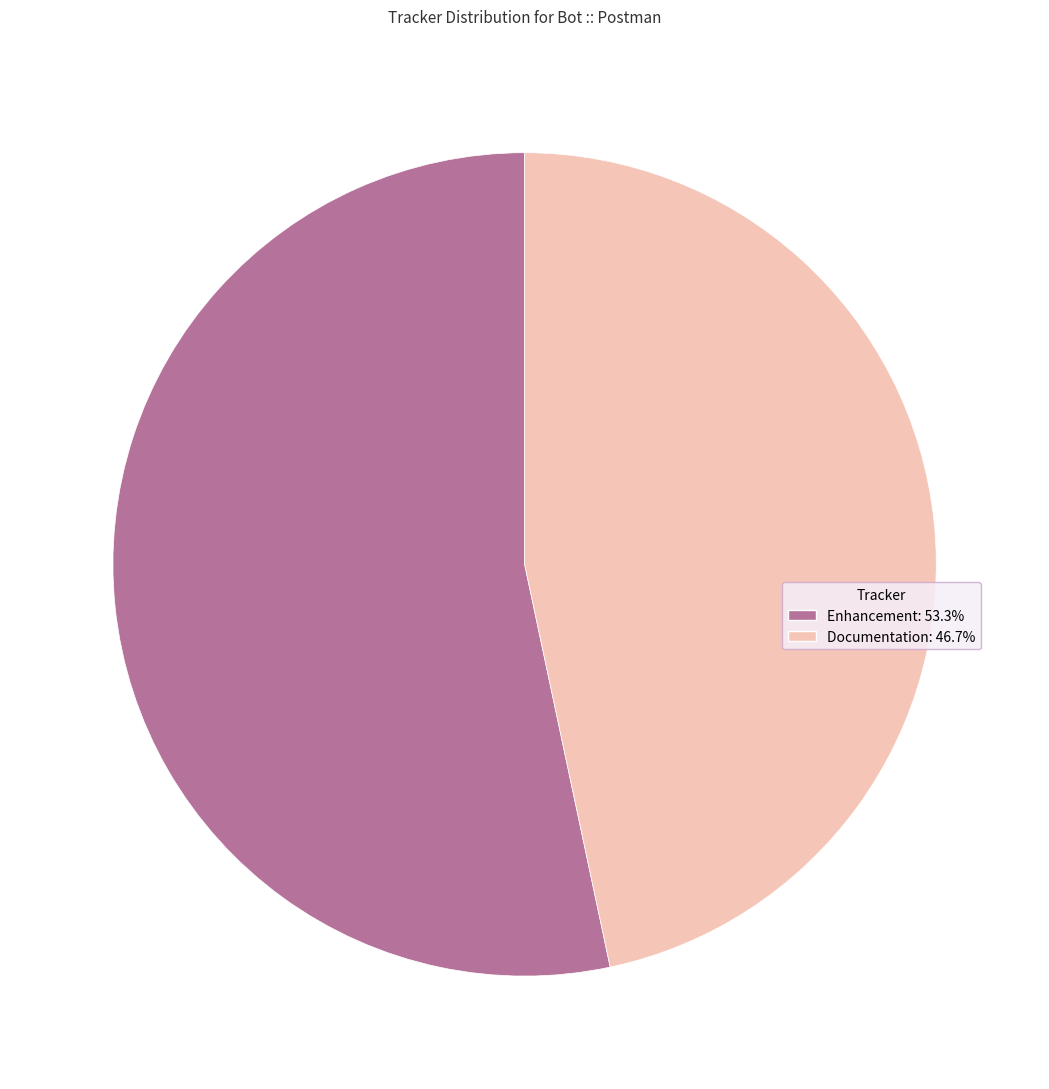

Does Documentation account for over 50% of the chart?

No